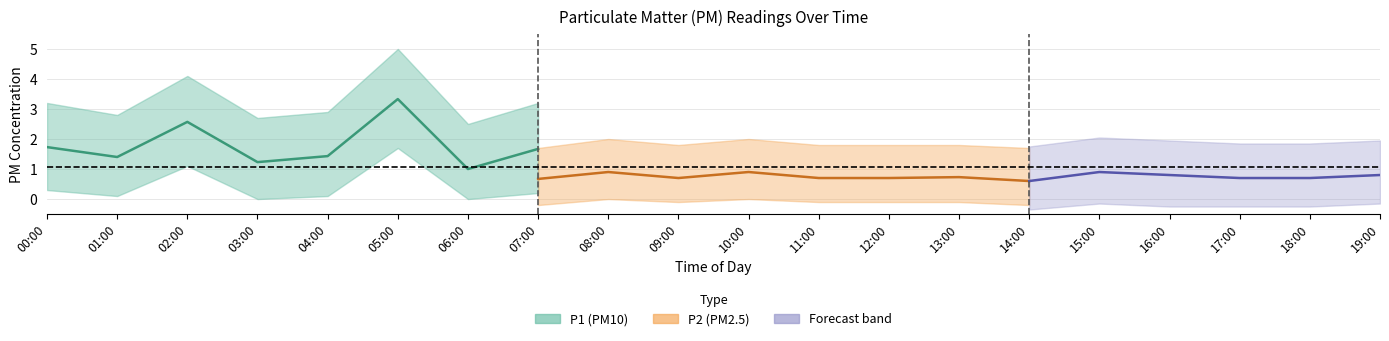

Which series has the largest range (max minus min)?

P1